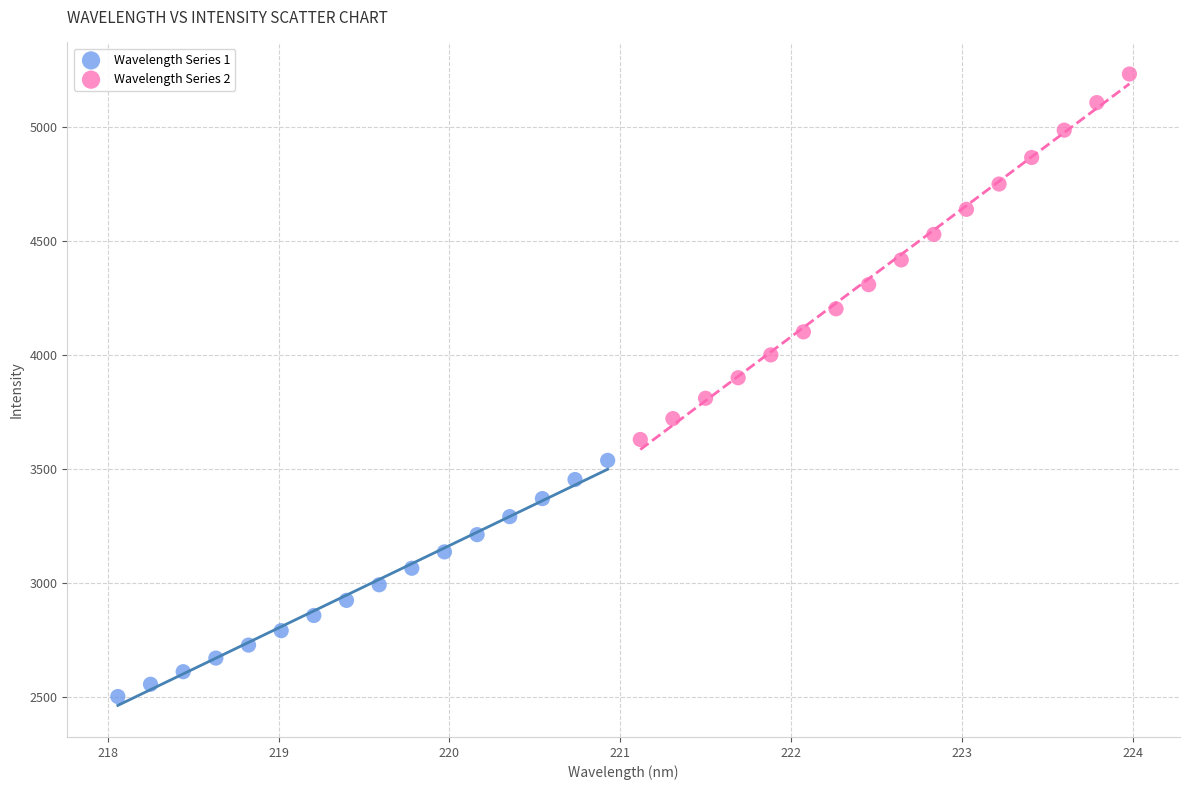

Which series contains the lowest Y value?

Wavelength Series 1